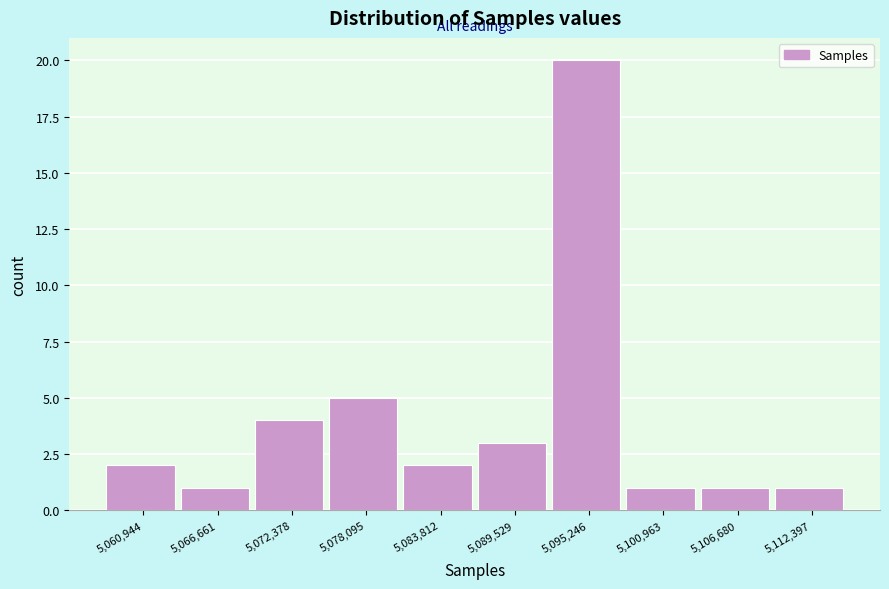

Reading left to right, list all the values displayed in this chart.

5,060,944=2	5,066,661=1	5,072,378=4	5,078,095=5	5,083,812=2	5,089,529=3	5,095,246=20	5,100,963=1	5,106,680=1	5,112,397=1